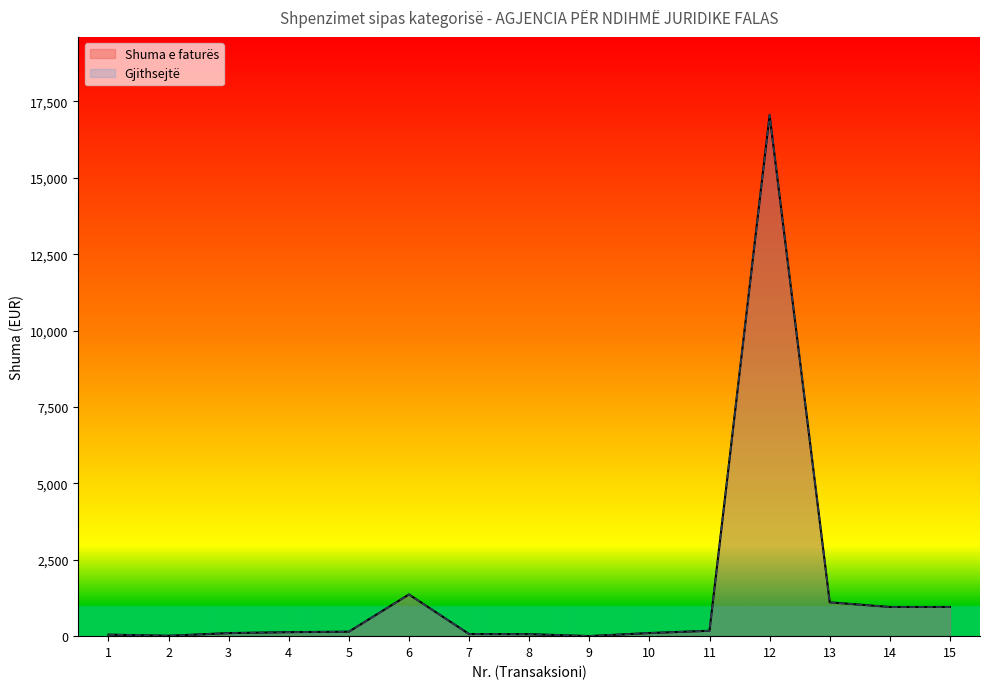

How many data points in Shuma e faturës are above 130?

8